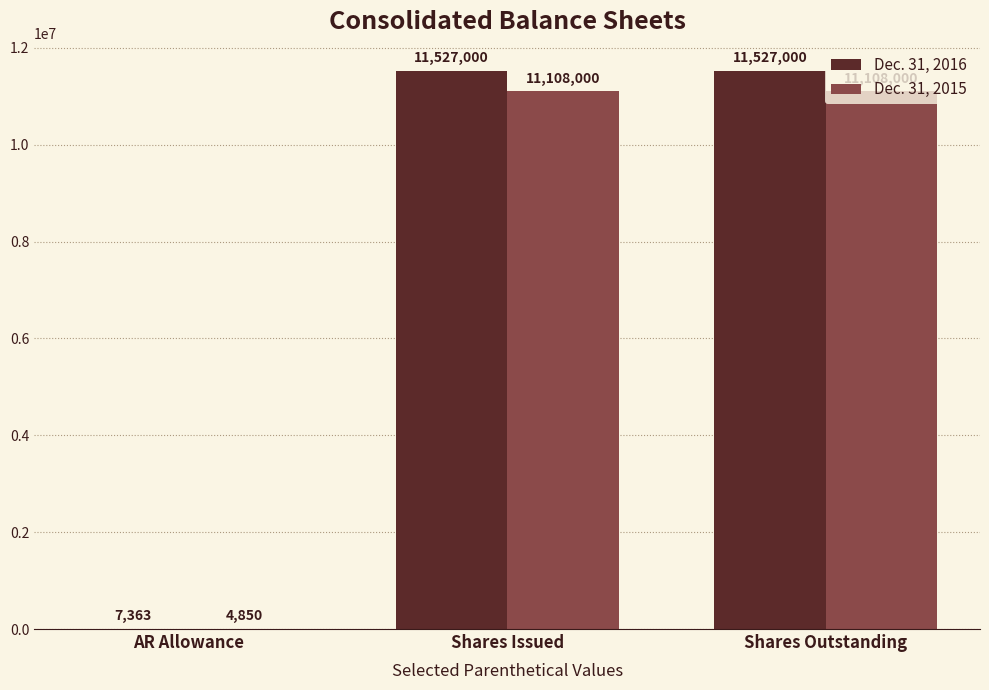

Between AR Allowance and Shares Outstanding, which series saw the biggest shift?

Dec. 31, 2016